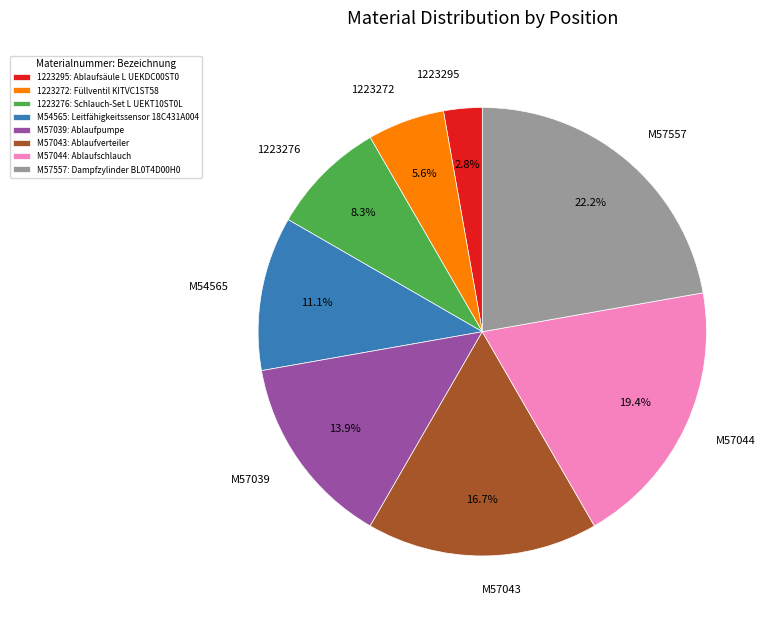

To the nearest percent, what is the difference between the M57557 and M57044 slice percentages?

3%